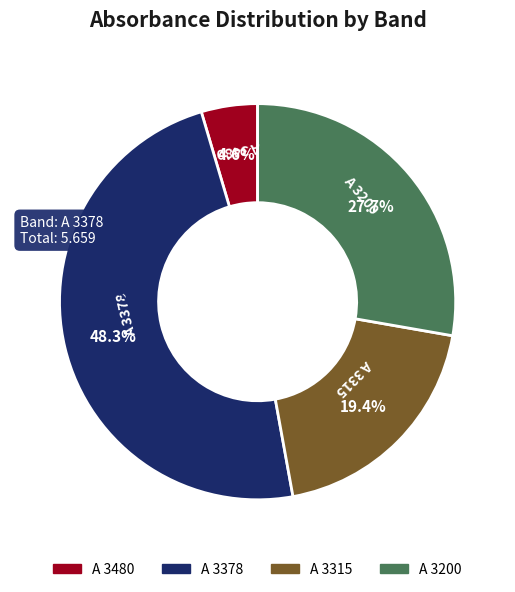

To the nearest percent, what is the average slice percentage?

25%